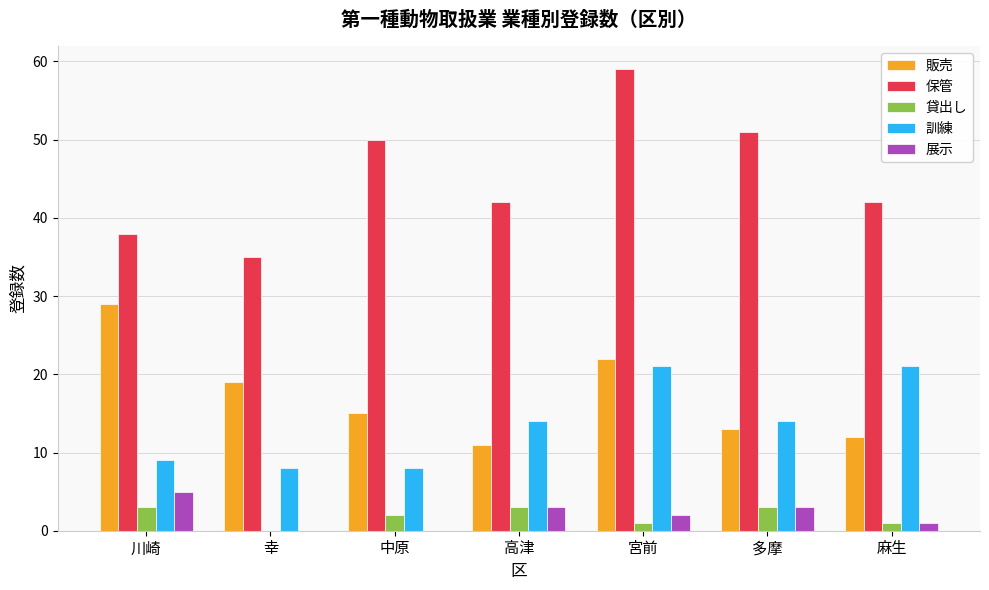

How many series are shown in this chart?

5